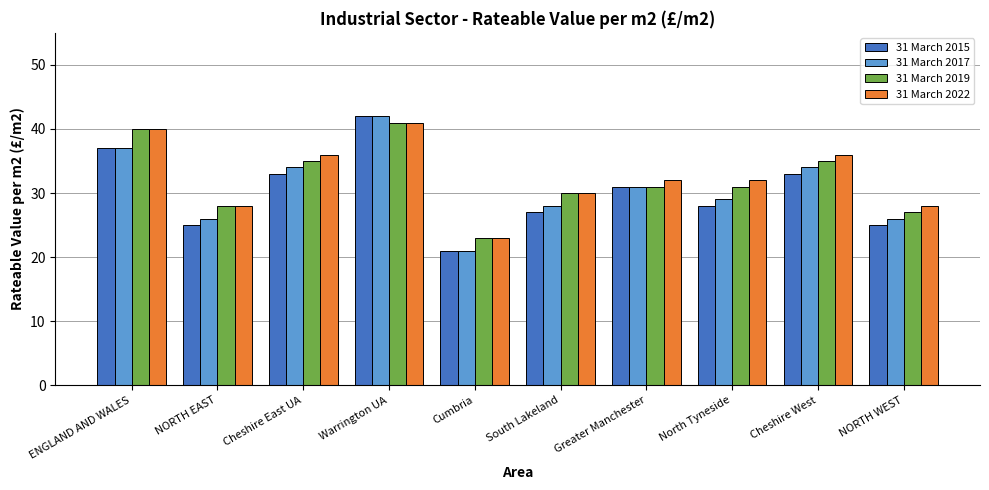

At which label does 31 March 2022 reach its minimum?

Cumbria